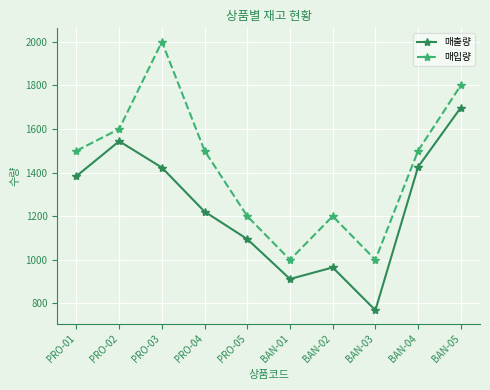

At which label does 매출량 reach its peak?

BAN-05